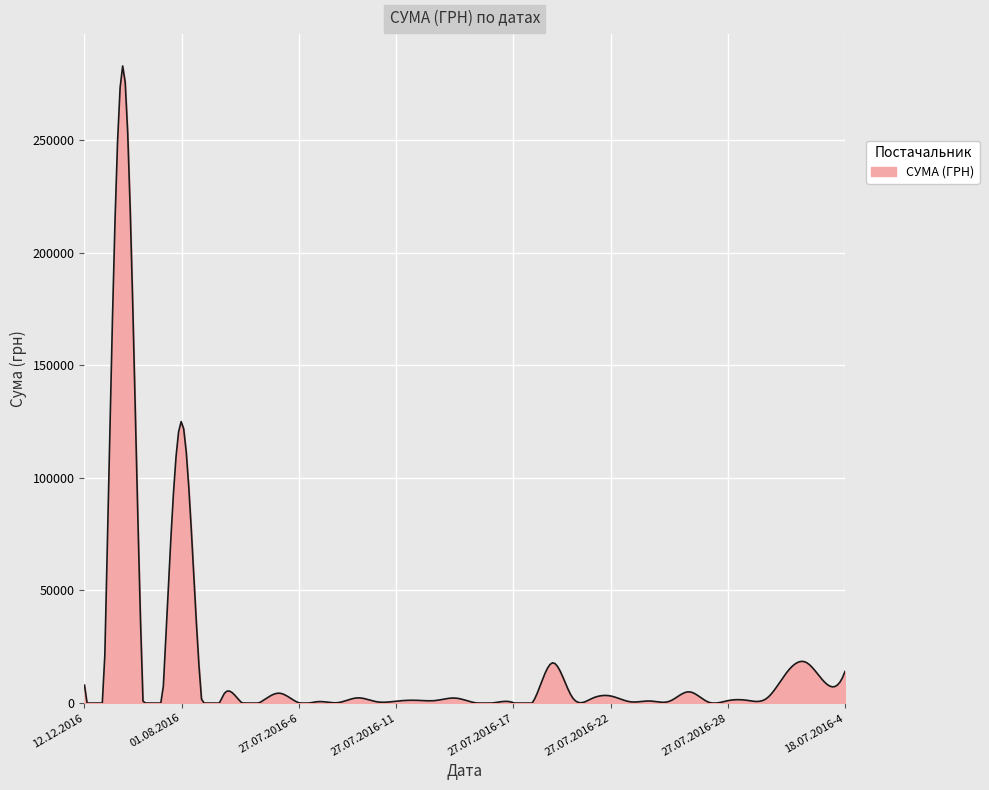

What is the greatest value displayed?

282954.7